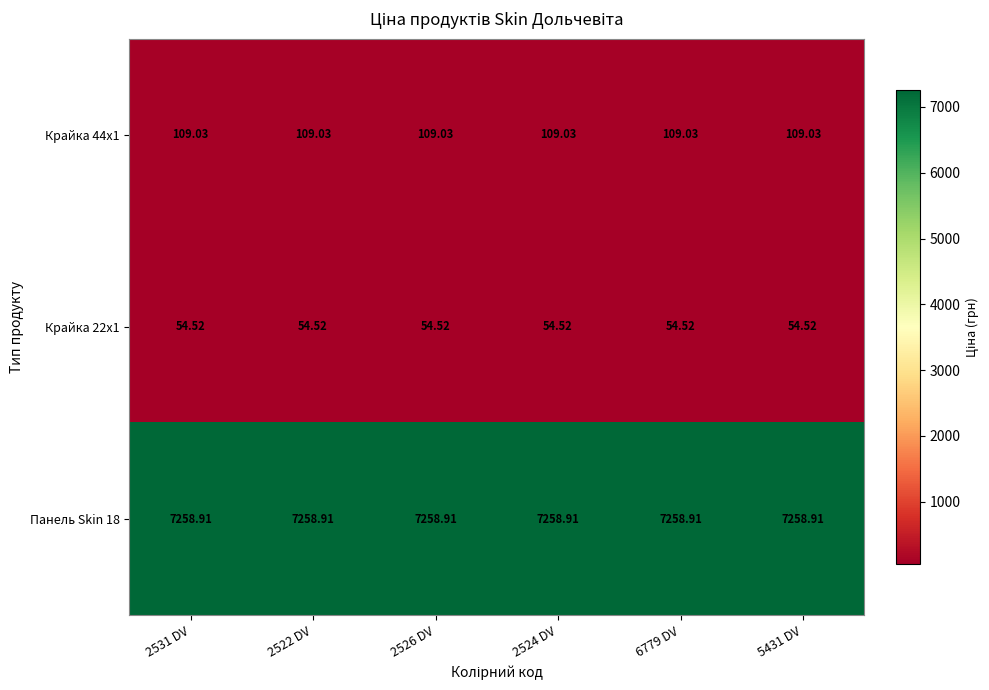

Is the value of Крайка 22x1 at 2531 DV greater than the value of Панель Skin 18 at 5431 DV?

No